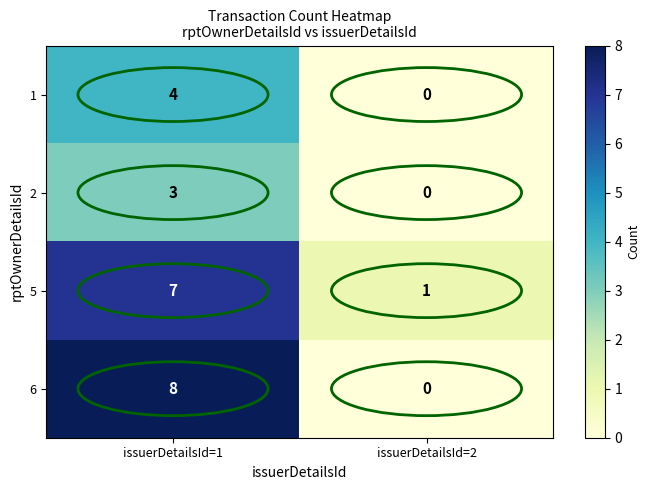

Is the value of 6 at issuerDetailsId=1 greater than the value of 1 at issuerDetailsId=2?

Yes